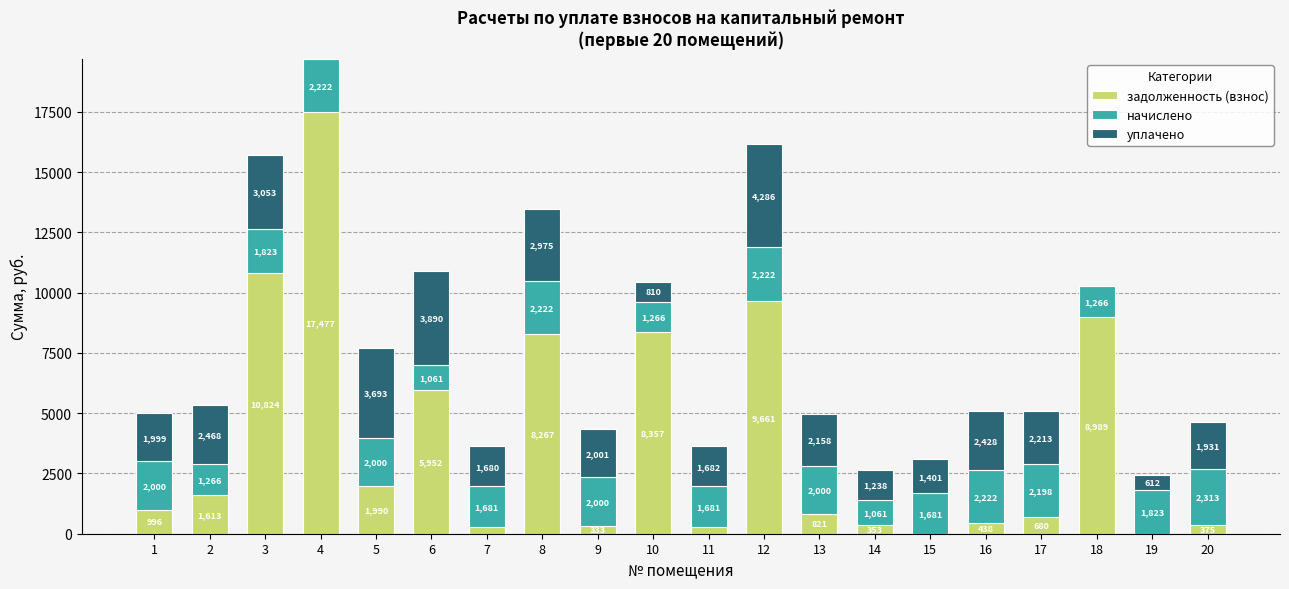

At which category is the sum across all series the highest?

4